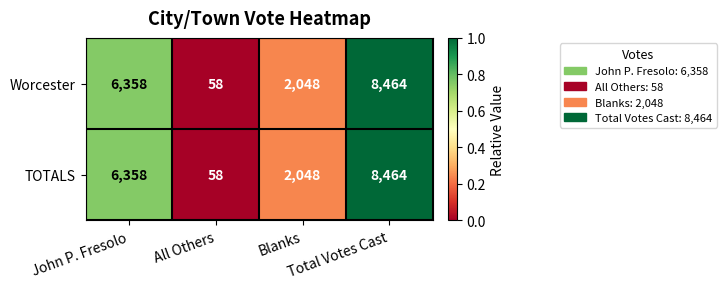

What is the greatest value displayed?

8464